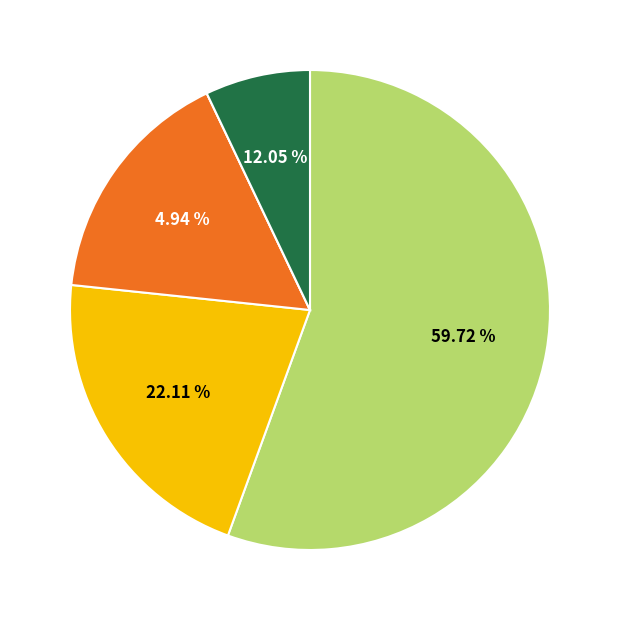

What is the ratio of the value at Nej to the value at Nej?

1.0